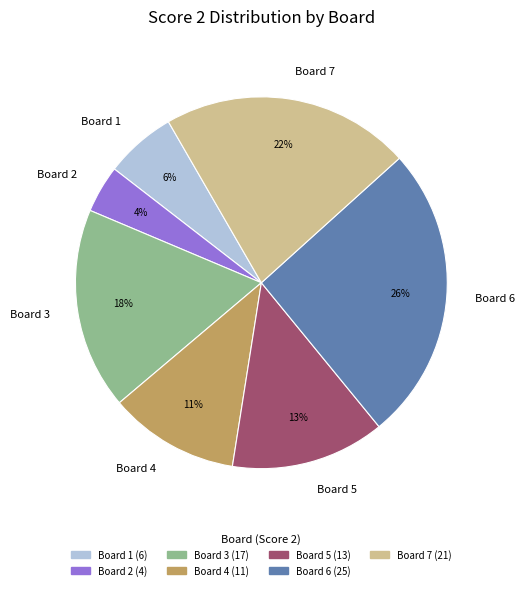

Which has a higher value, Board 2 or Board 4?

Board 4